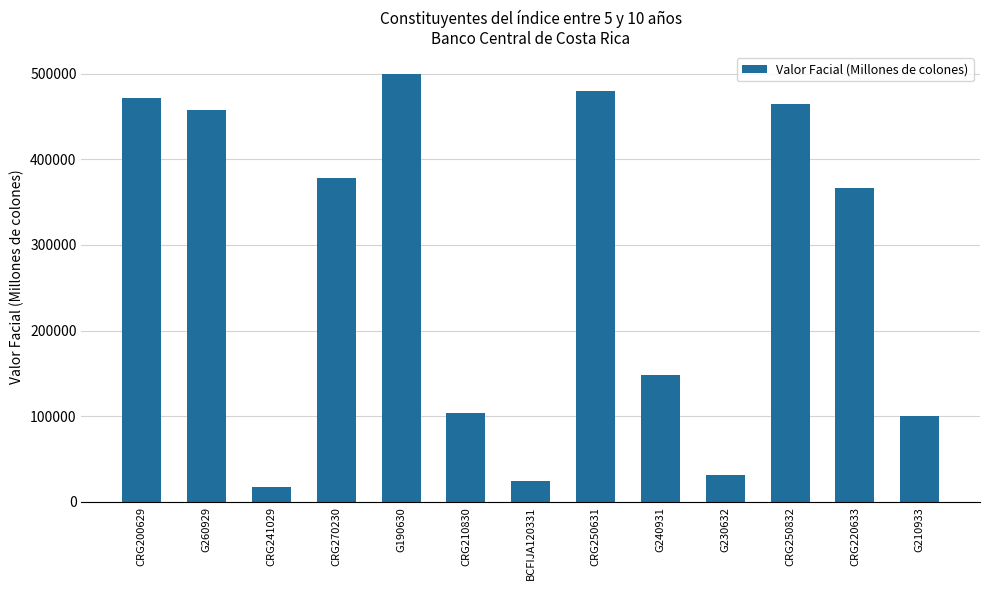

What is the ratio of the value at CRG270230 to the value at CRG210830?

3.7